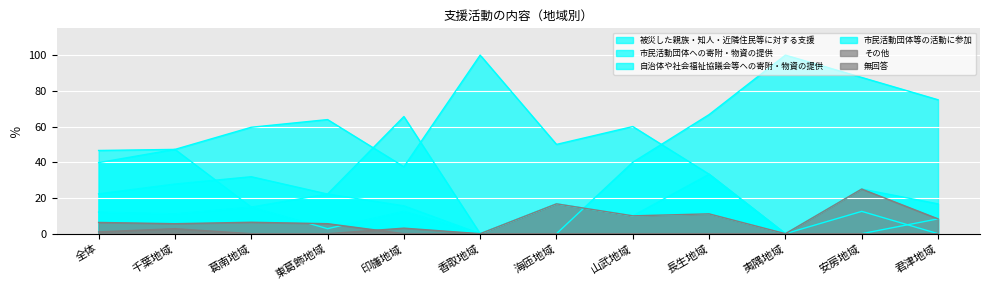

What is the value of the 市民活動団体への寄附・物資の提供 point at the 2nd from the left?

27.8